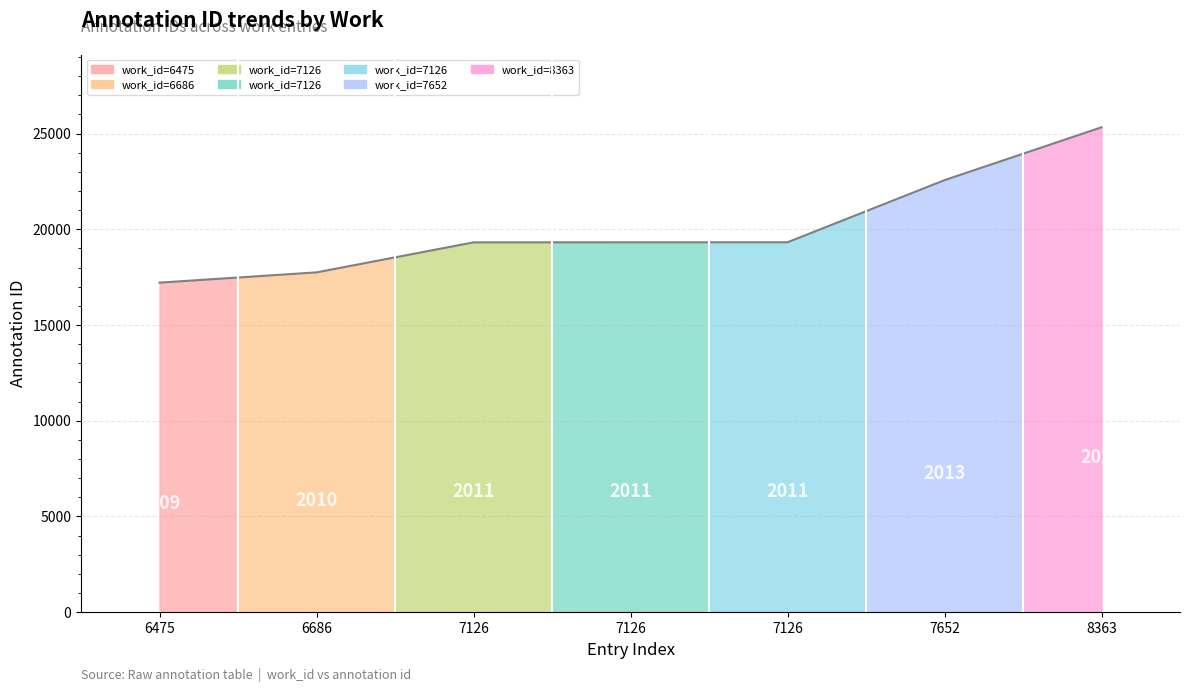

What is the change in value from 7126 to 8363?

+6012